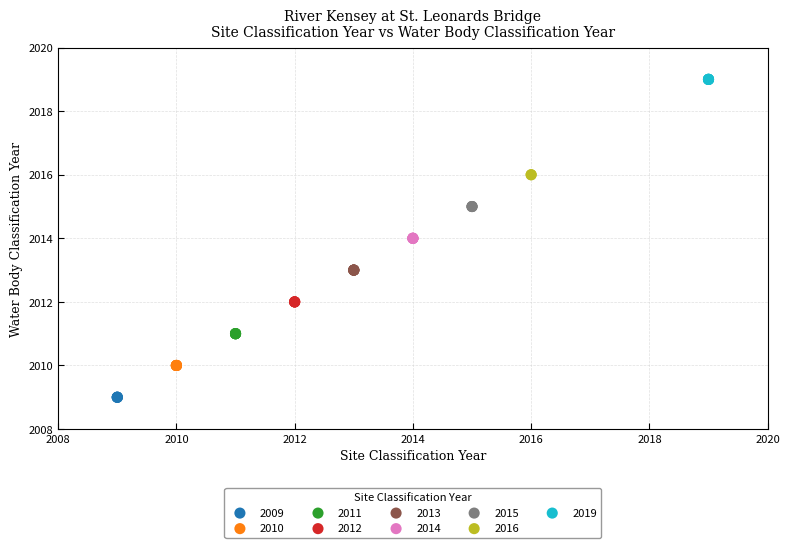

What are all the series names shown in the legend?

2009, 2010, 2011, 2012, 2013, 2014, 2015, 2016, 2019